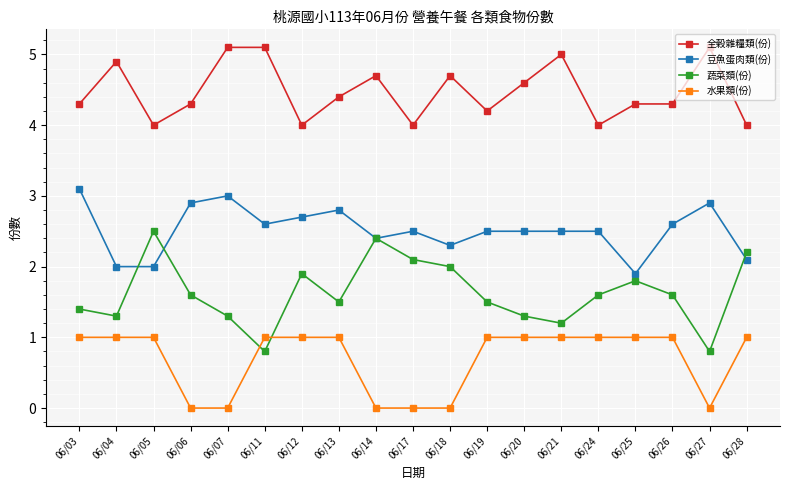

What is the spread (max minus min) of values at 06/28?

3.0